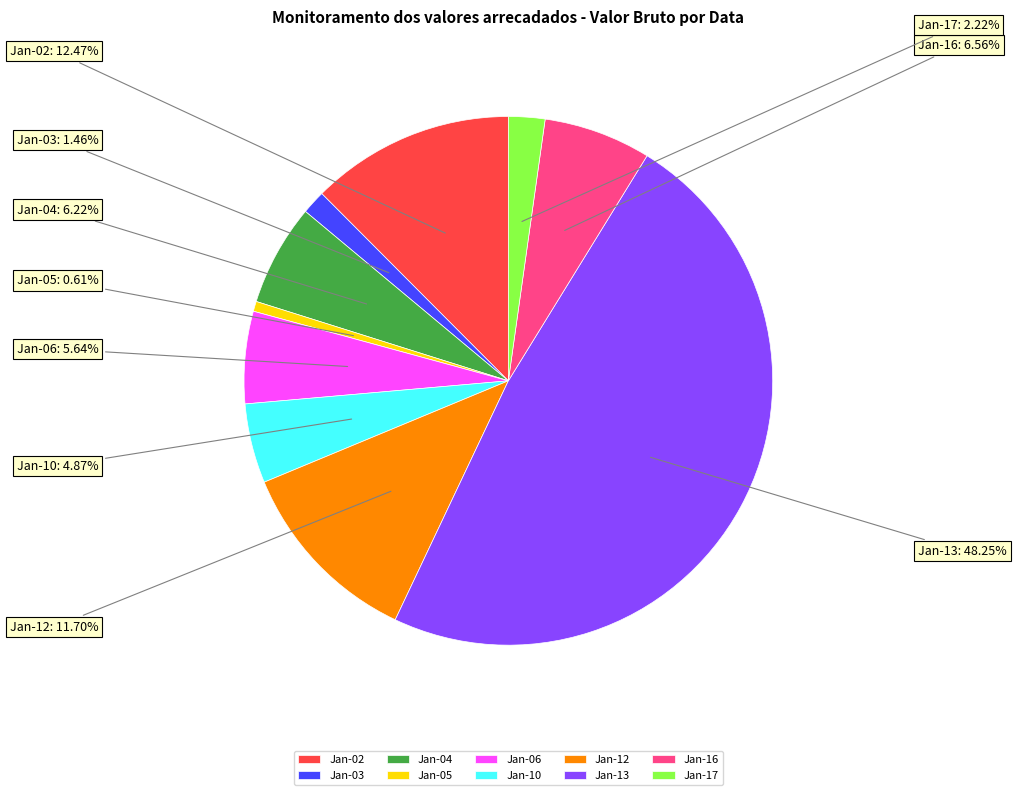

Do Jan-04 and Jan-17 together represent more than half of the pie?

No